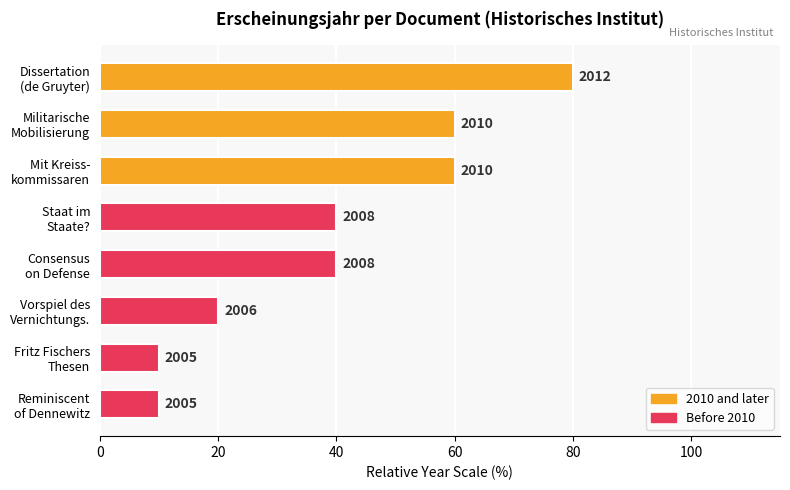

What is the sum of all values?

320